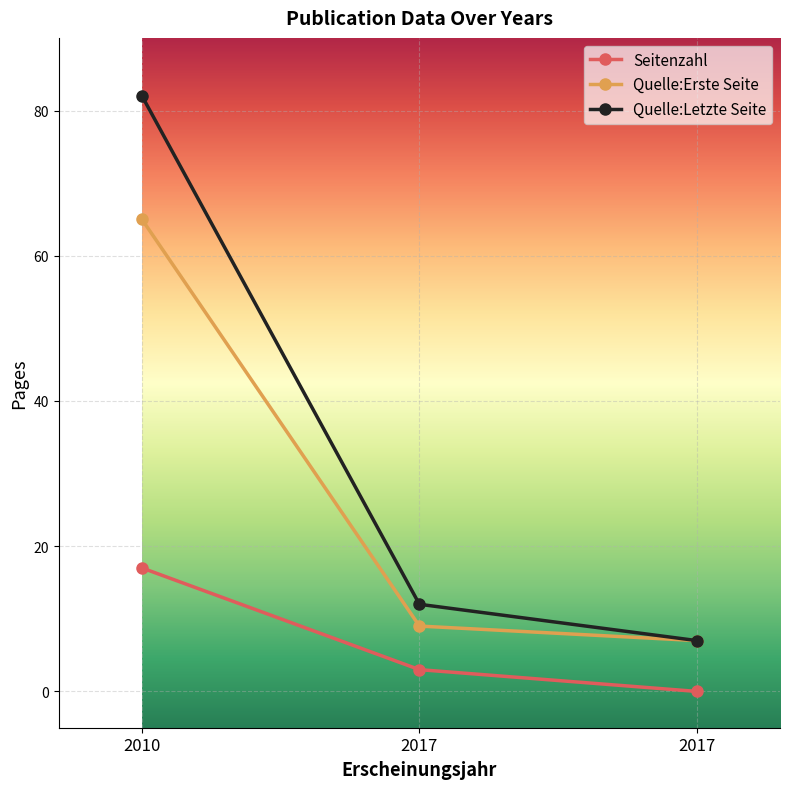

Count the number of categories in the chart.

3